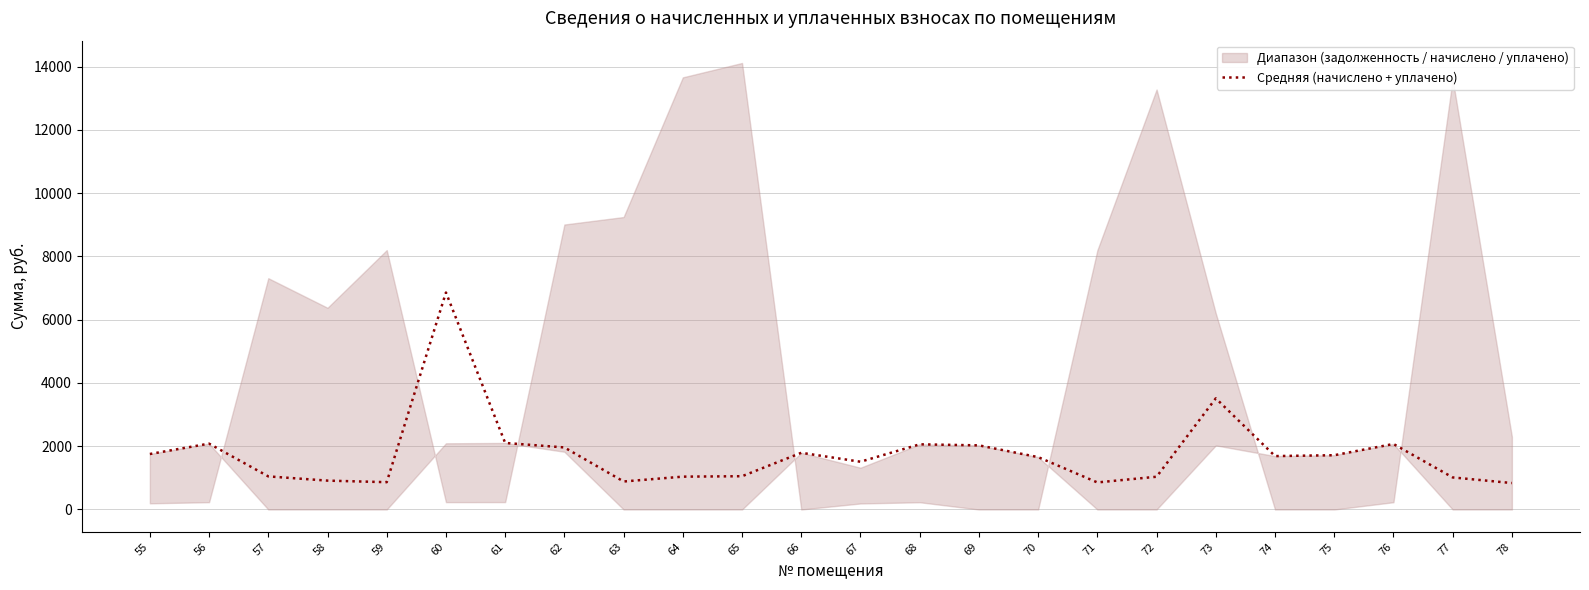

Reading left to right, what are all the values shown in this chart?

55=1753.7	56=2081.4	57=1046.2	58=912.3	59=863.1	60=6858.2	61=2103.3	62=1961.3	63=885.0	64=1038.0	65=1051.7	66=1791.9	67=1509.5	68=2059.6	69=2026.8	70=1655.3	71=855.0	72=1035.2	73=3513.6	74=1688.0	75=1715.4	76=2070.4	77=1013.4	78=835.8